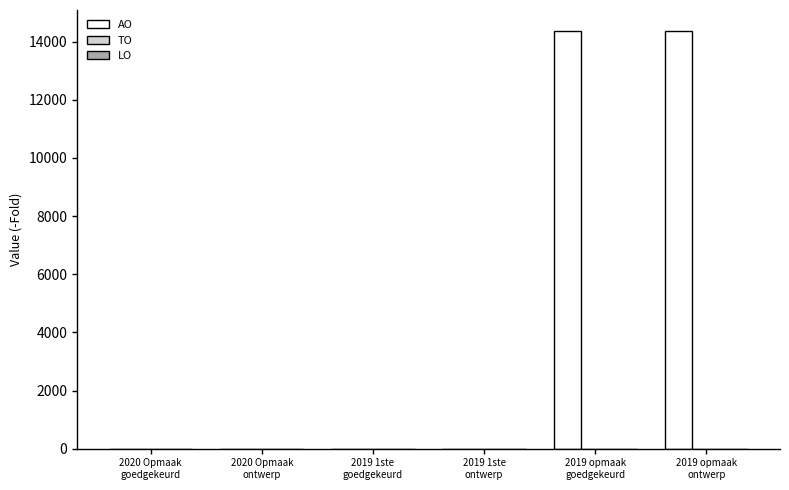

What is the sum of all values?

28740